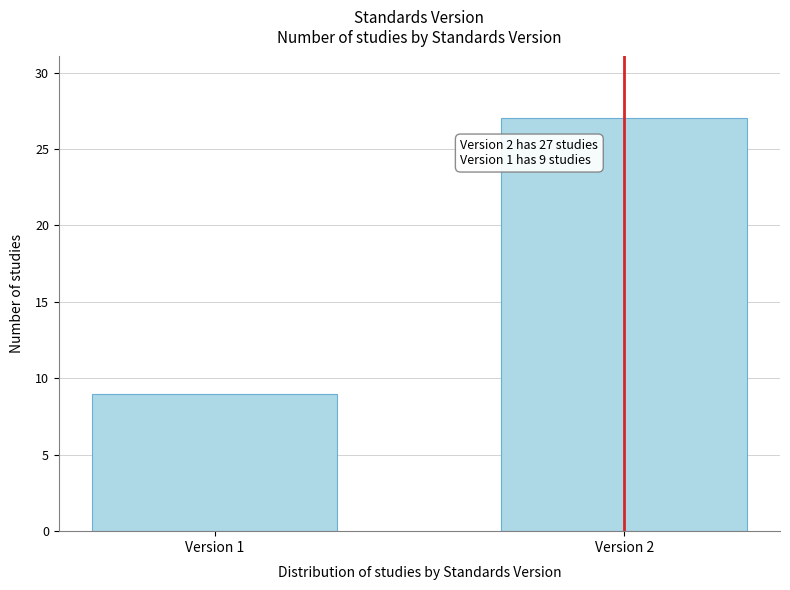

Reading left to right, list all the values displayed in this chart.

Version 1=9	Version 2=27